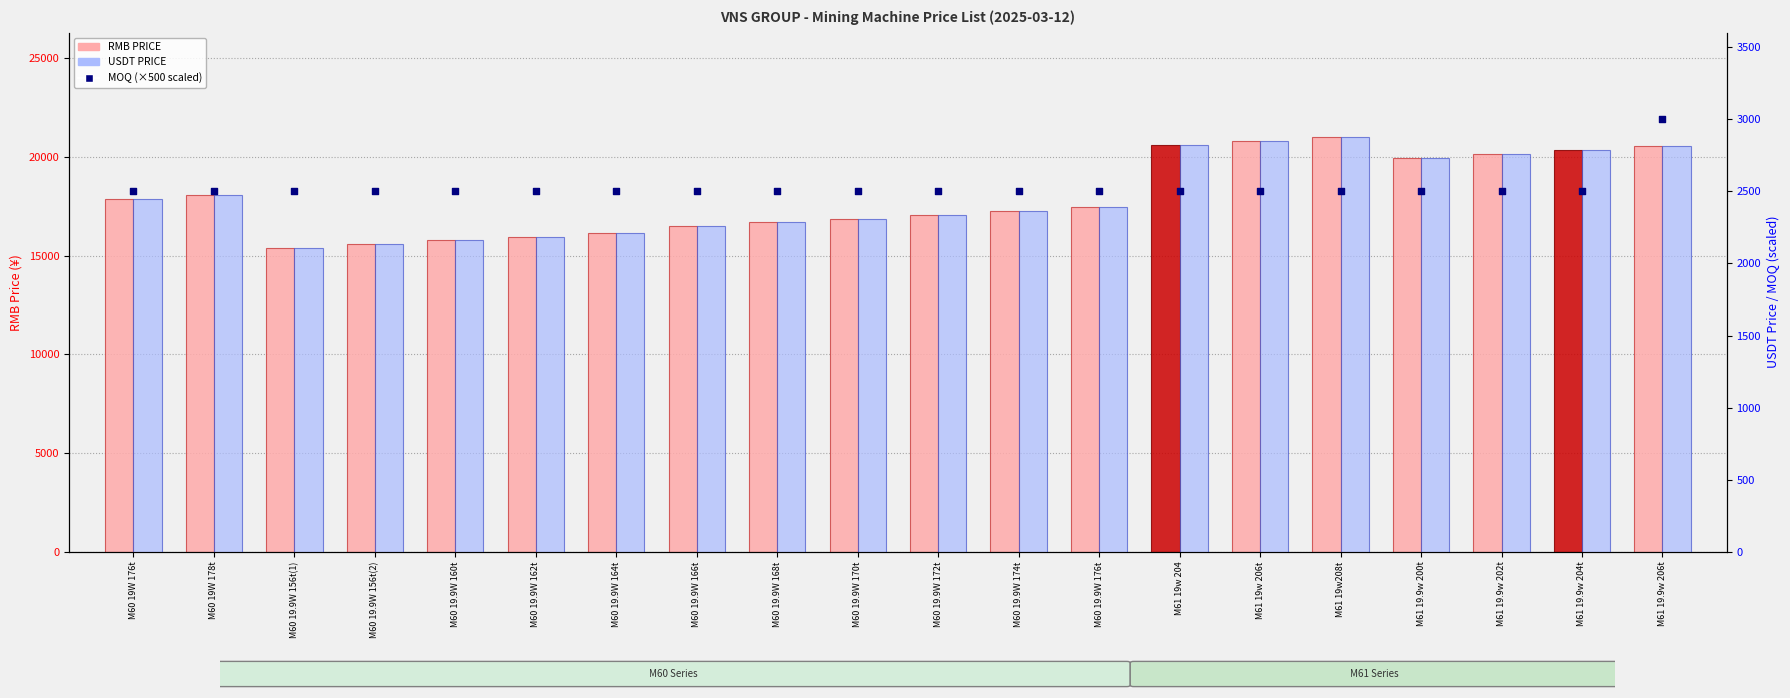

What is the total value across all series at M60 19W 176t?

22805.1